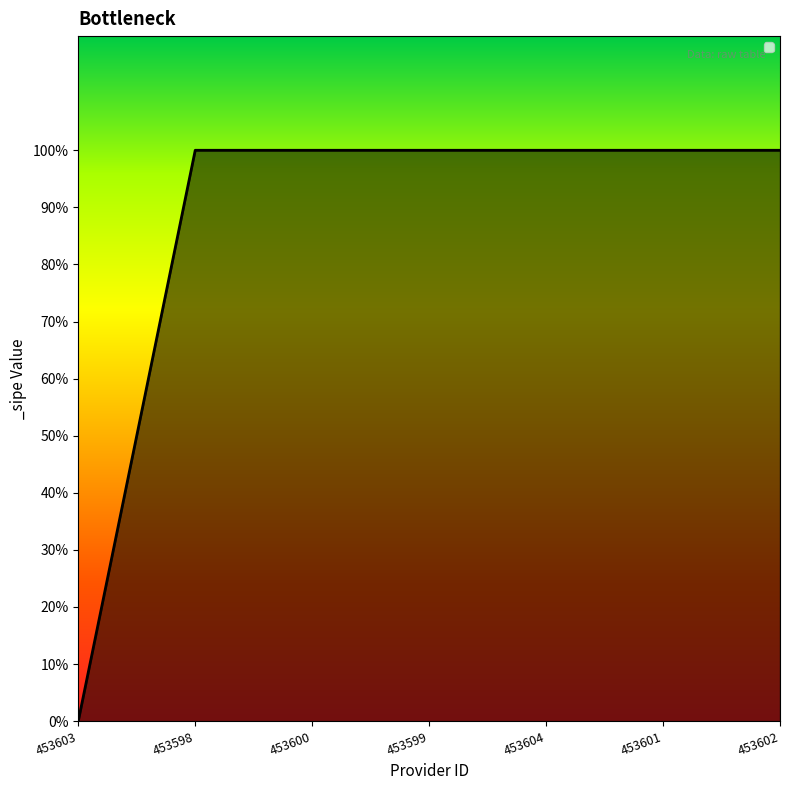

True or false: the data shows 1 at 453602.

False